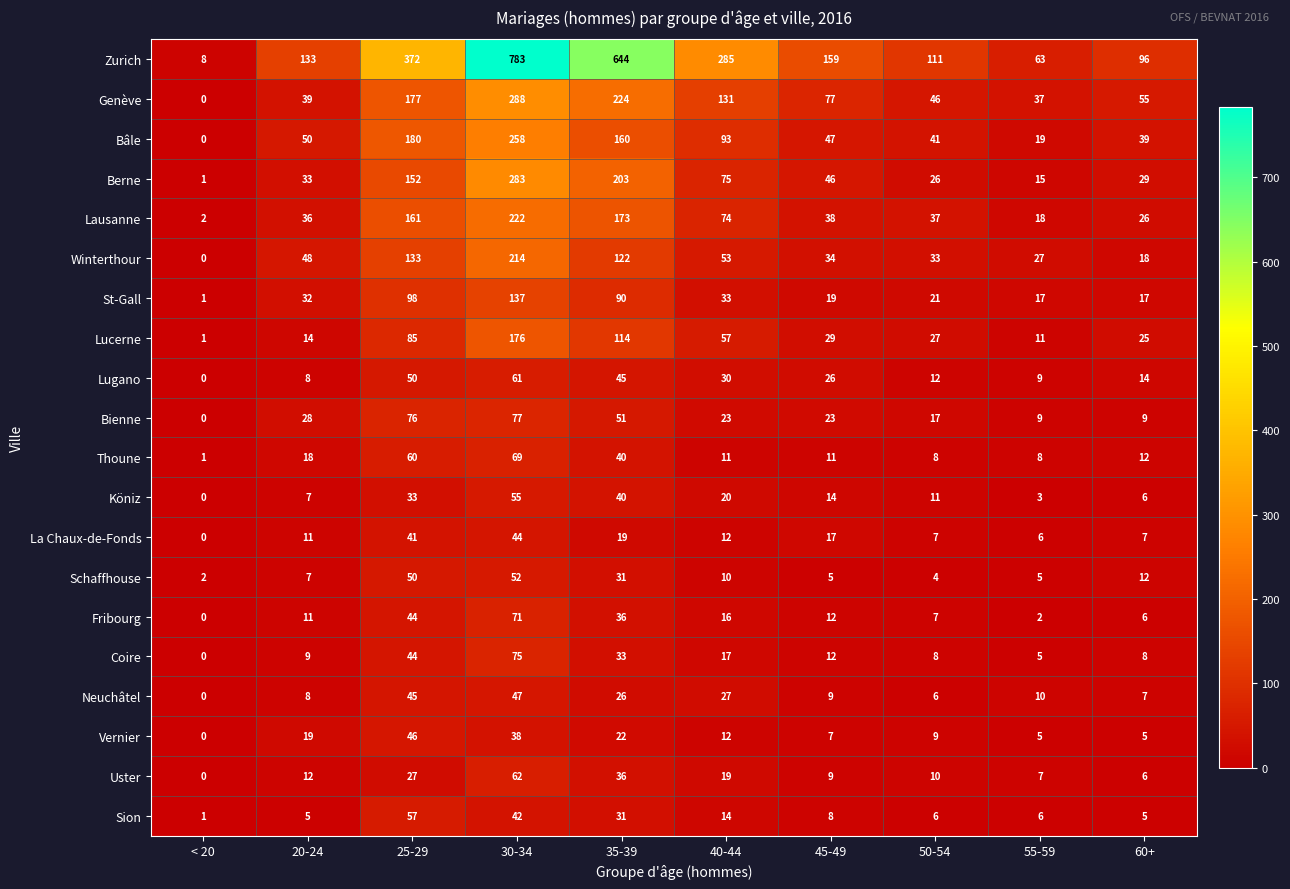

At how many categories does at least one series exceed 586?

2